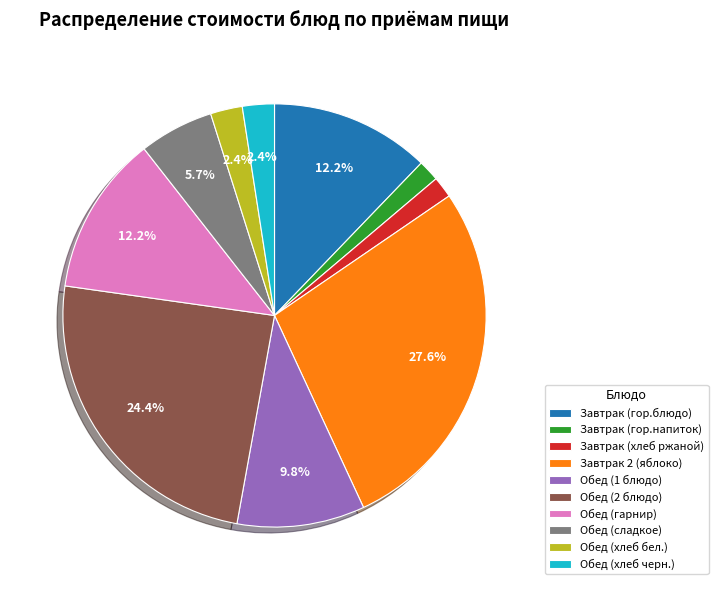

Combined, do Обед (гарнир) and Обед (2 блюдо) account for over 50%?

No